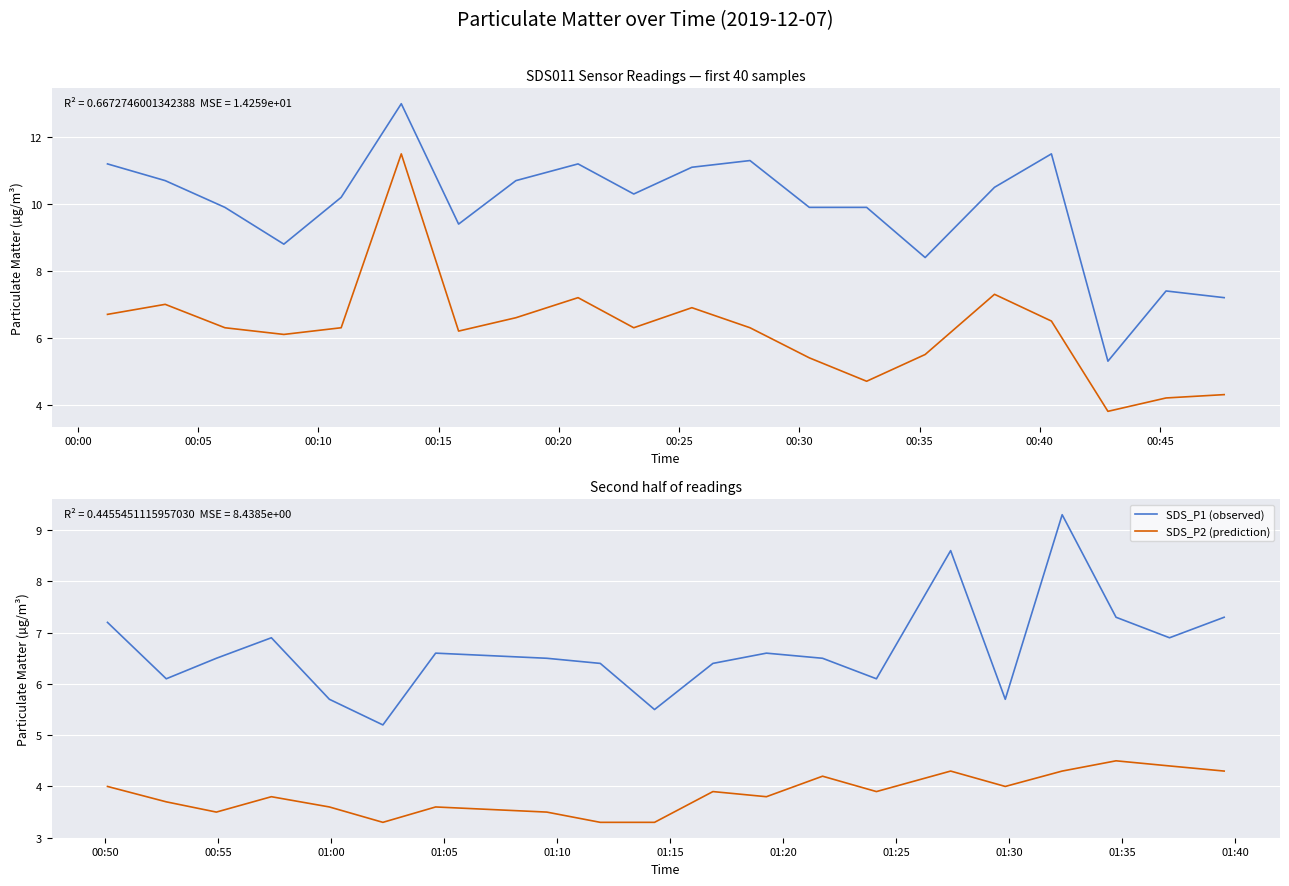

What is the lowest value of the SDS_P1 (observed) series?

5.2